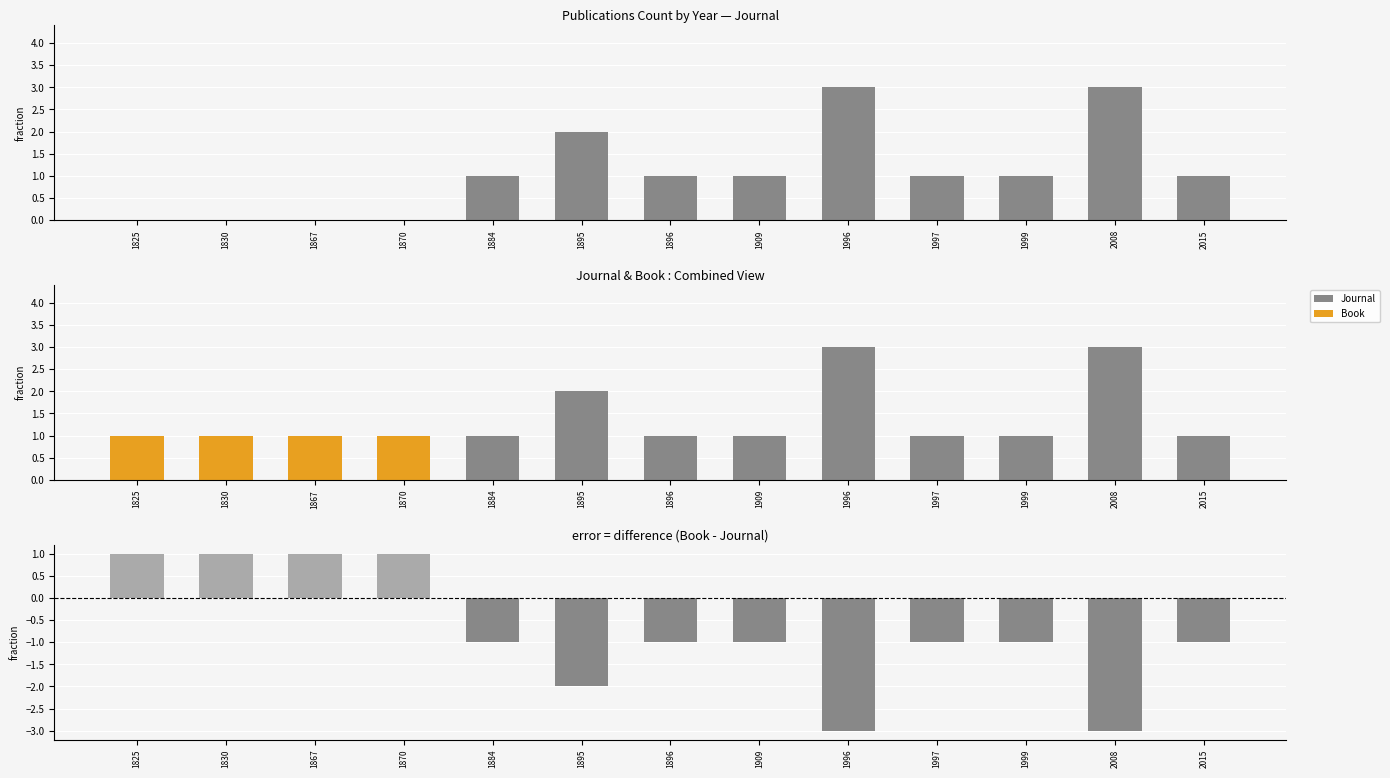

Read the Journal value at 1895.

2